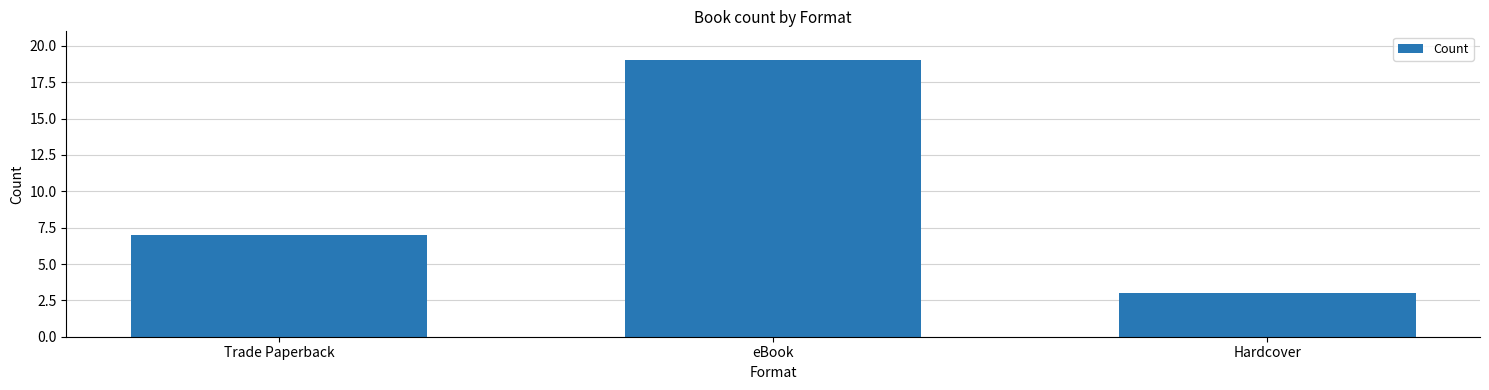

What value does the data have at Trade Paperback, to the nearest 10?

10